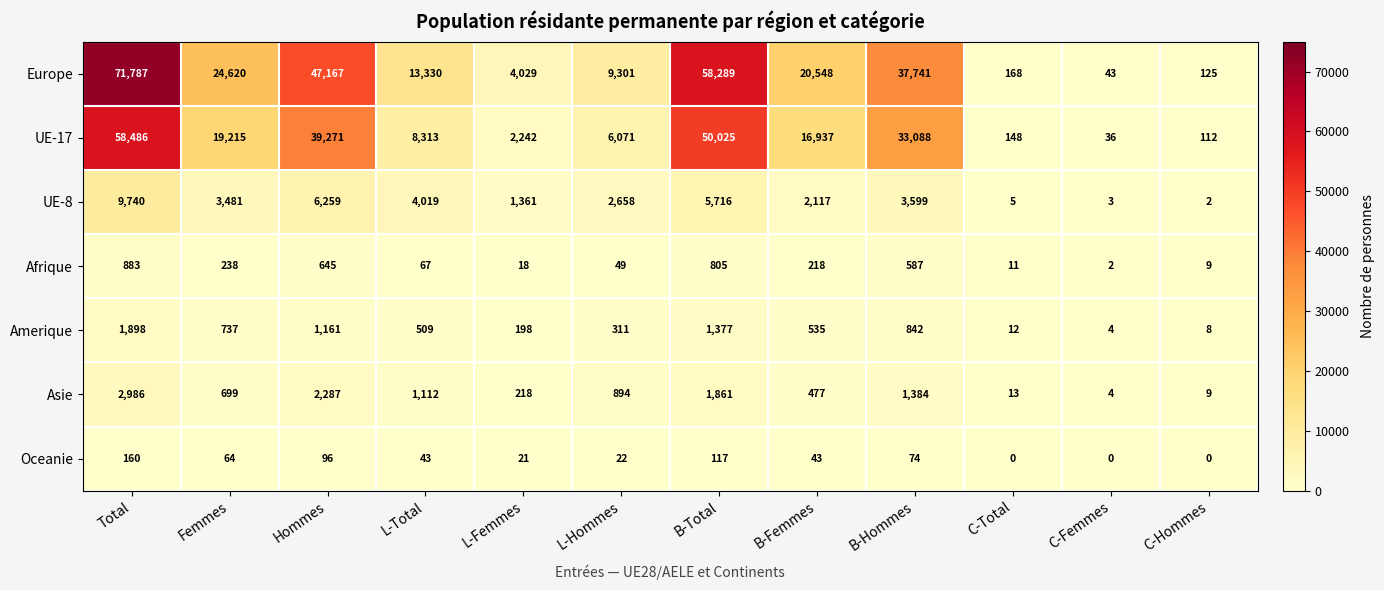

Count the number of data series in this chart.

7